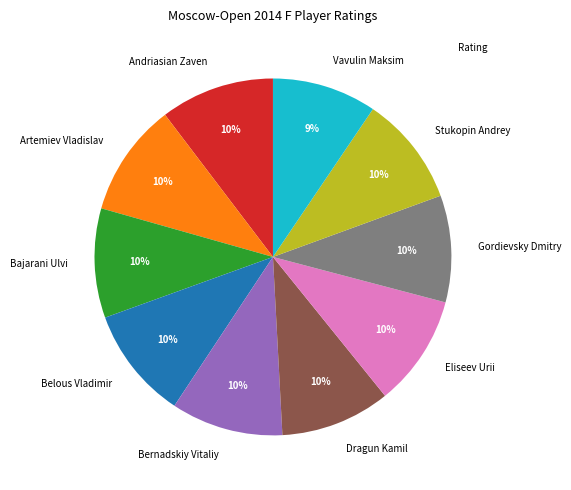

Does Vavulin Maksim account for over 50% of the chart?

No